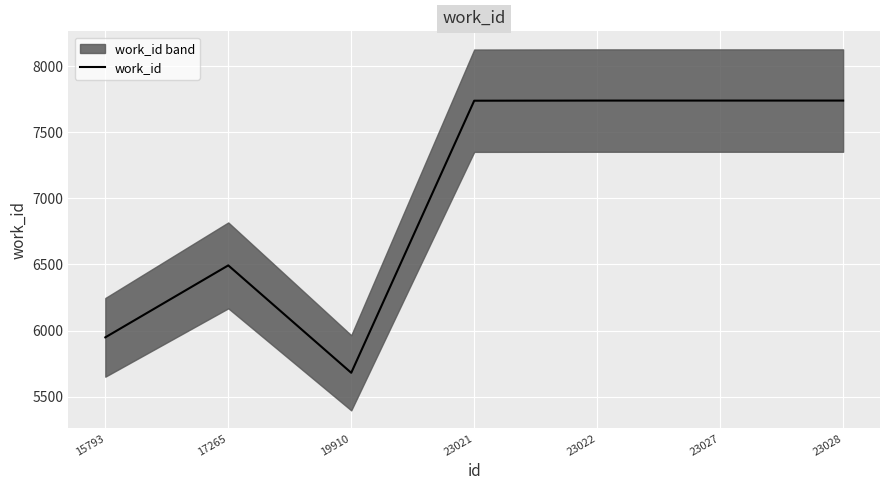

At which category does the data reach its first local peak?

17265